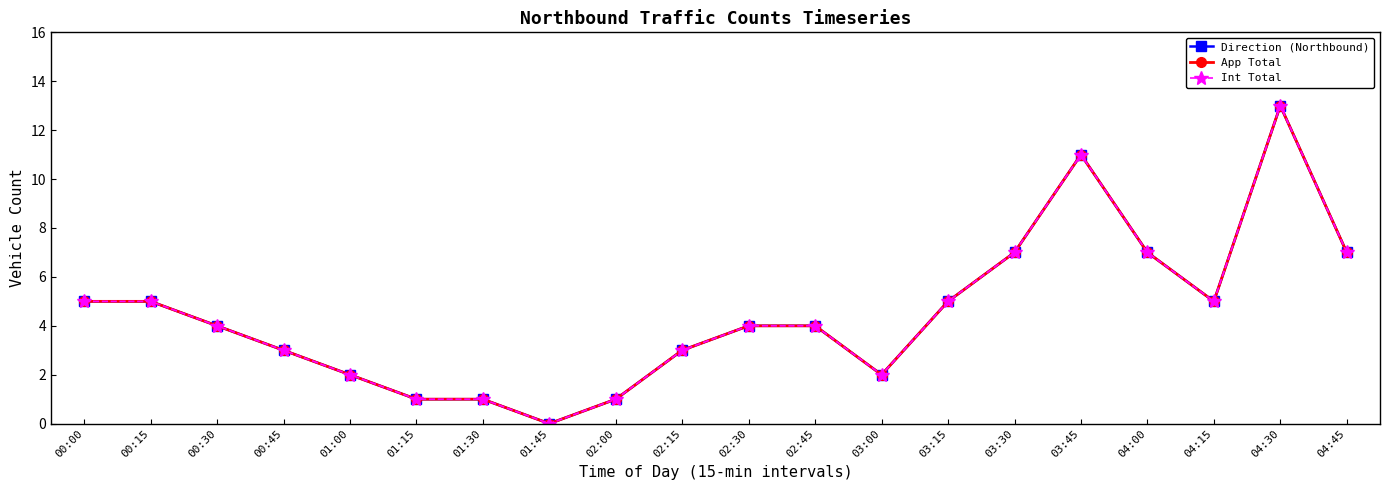

Rank the series at 02:00 from lowest to highest value.

Direction (Northbound), App Total, Int Total